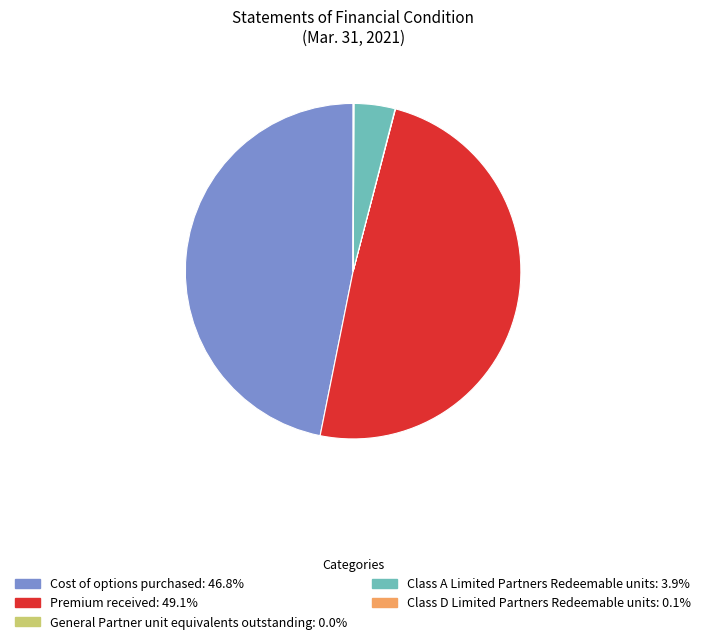

Which has a higher value, Cost of options purchased or Class A Limited Partners Redeemable units?

Cost of options purchased